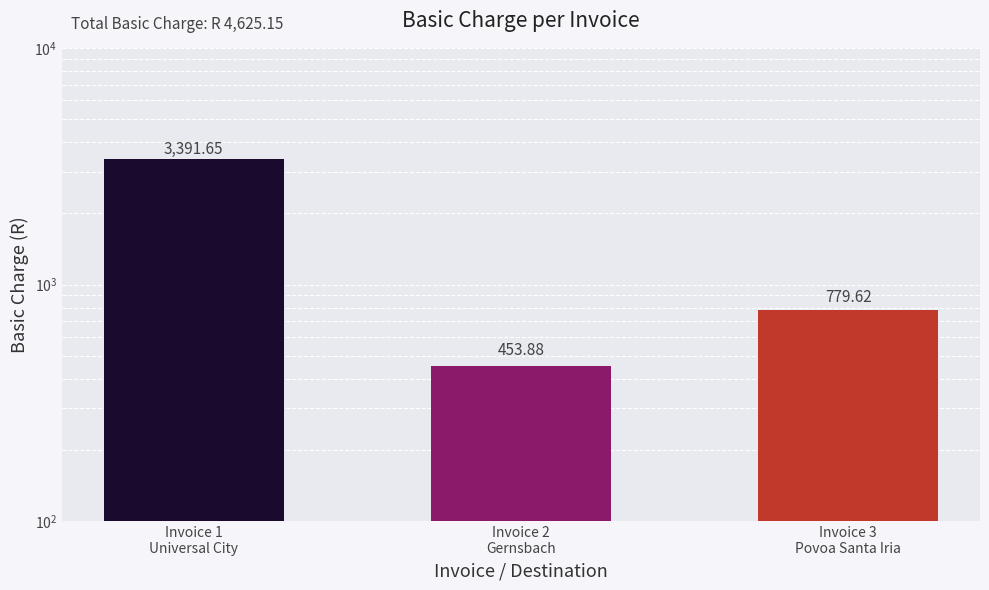

Reading right to left, extract all data points from this chart.

779.6	453.9	3391.7